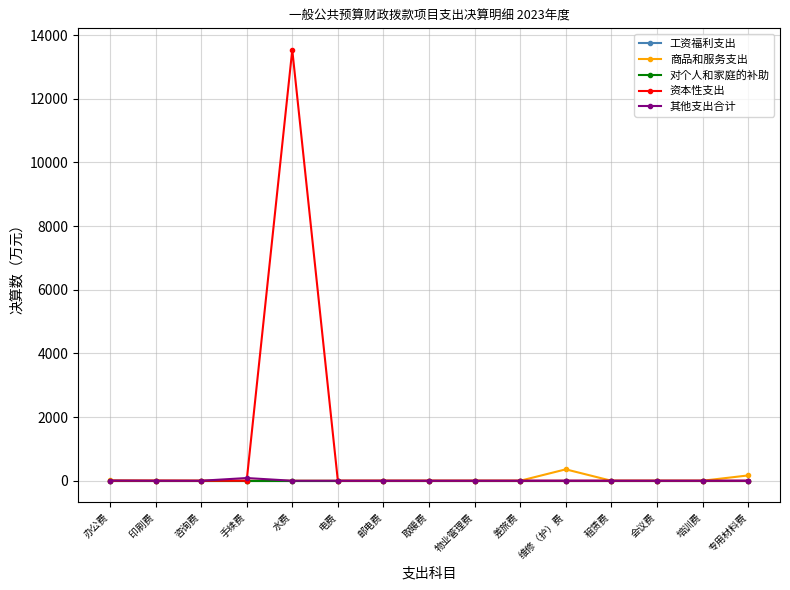

What are all the series names shown in the legend?

工资福利支出, 商品和服务支出, 对个人和家庭的补助, 资本性支出, 其他支出合计